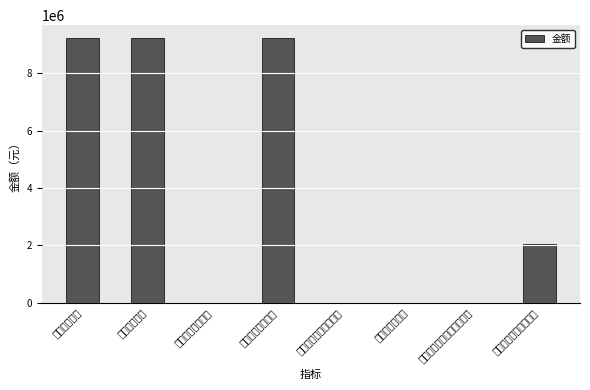

True or false: the data shows 12901817.2 at 上年支出合计.

False